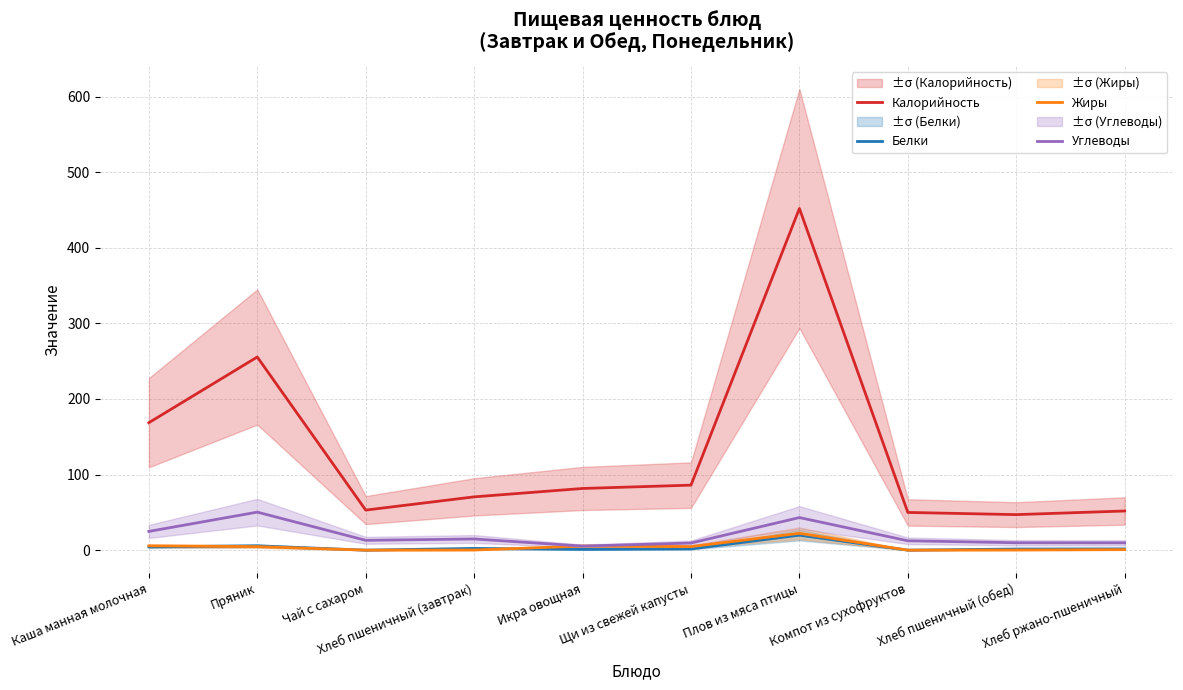

Rank the categories by Калорийность value from lowest to highest.

Хлеб пшеничный (обед), Компот из сухофруктов, Хлеб ржано-пшеничный, Чай с сахаром, Хлеб пшеничный (завтрак), Икра овощная, Щи из свежей капусты, Каша манная молочная, Пряник, Плов из мяса птицы